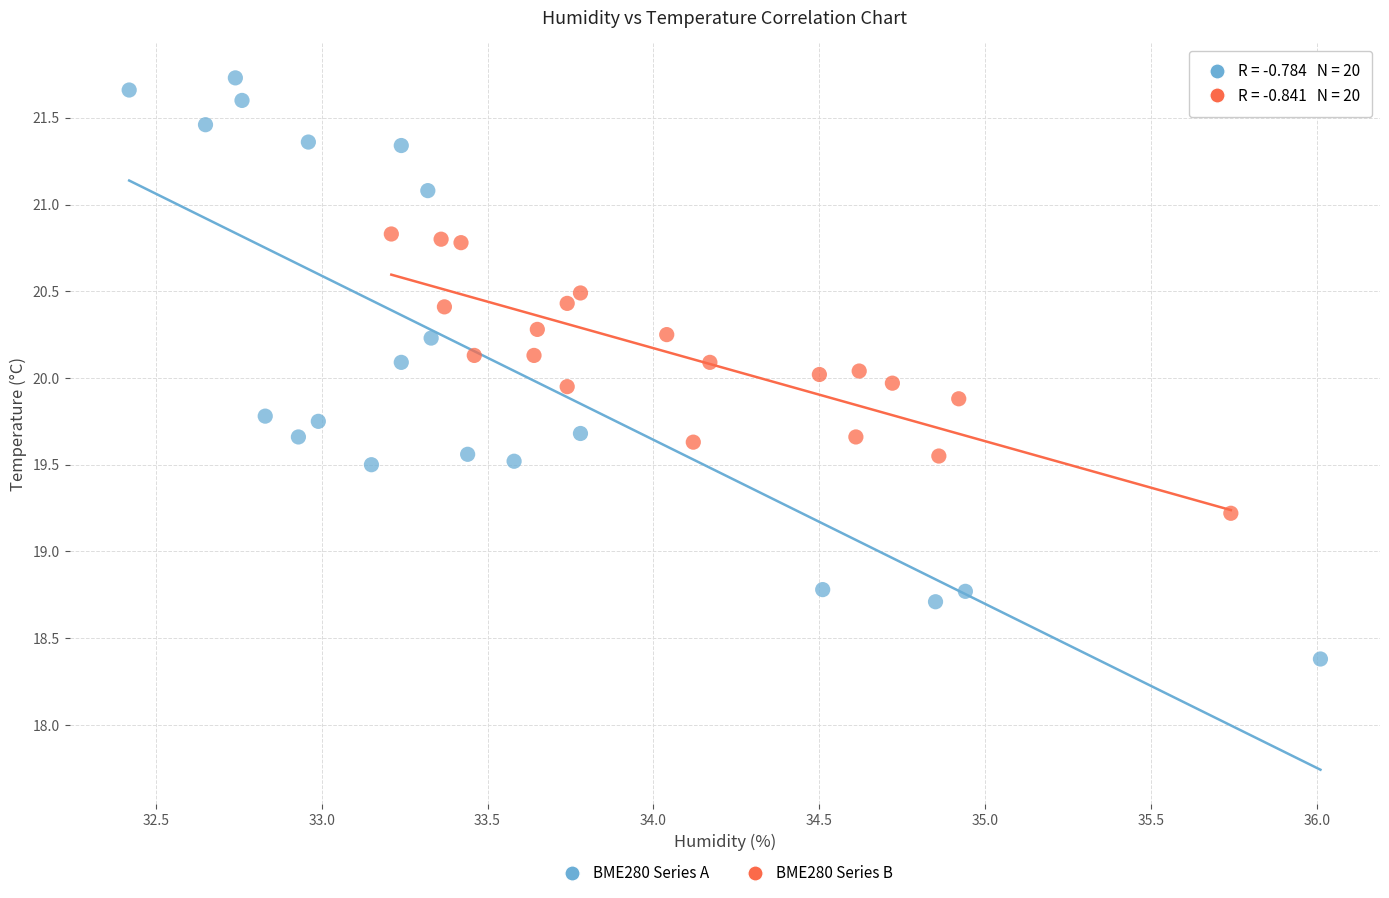

Which series reaches the minimum Y coordinate?

BME280 Series A